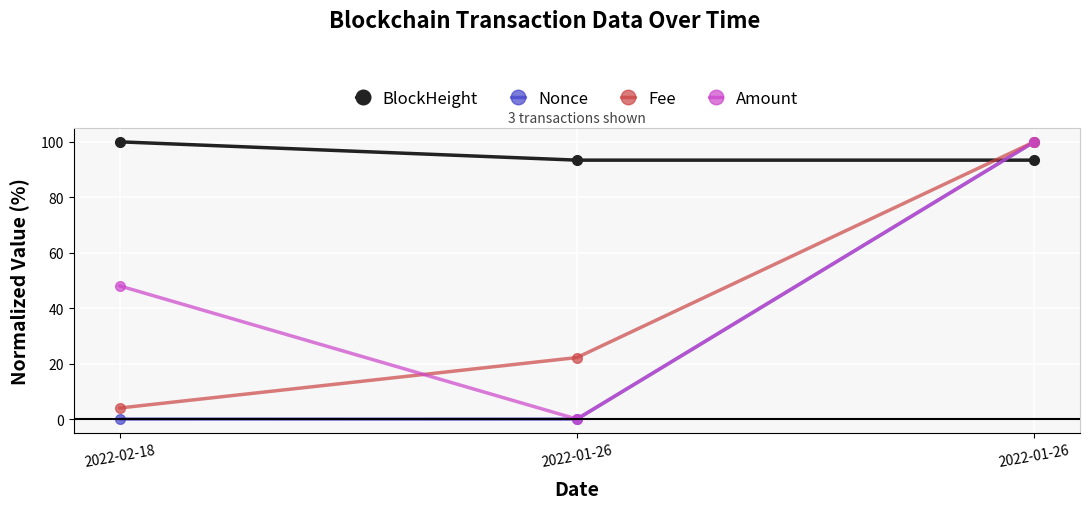

What are all the series names shown in the legend?

BlockHeight, Nonce, Fee, Amount